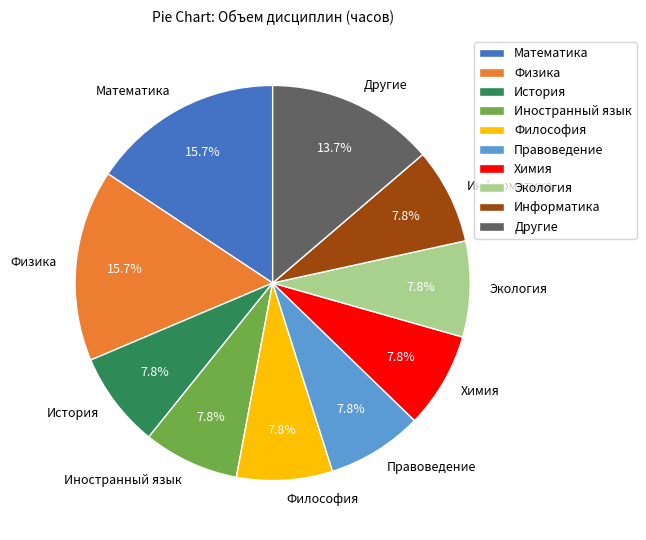

To the nearest percent, what portion does История represent?

8%